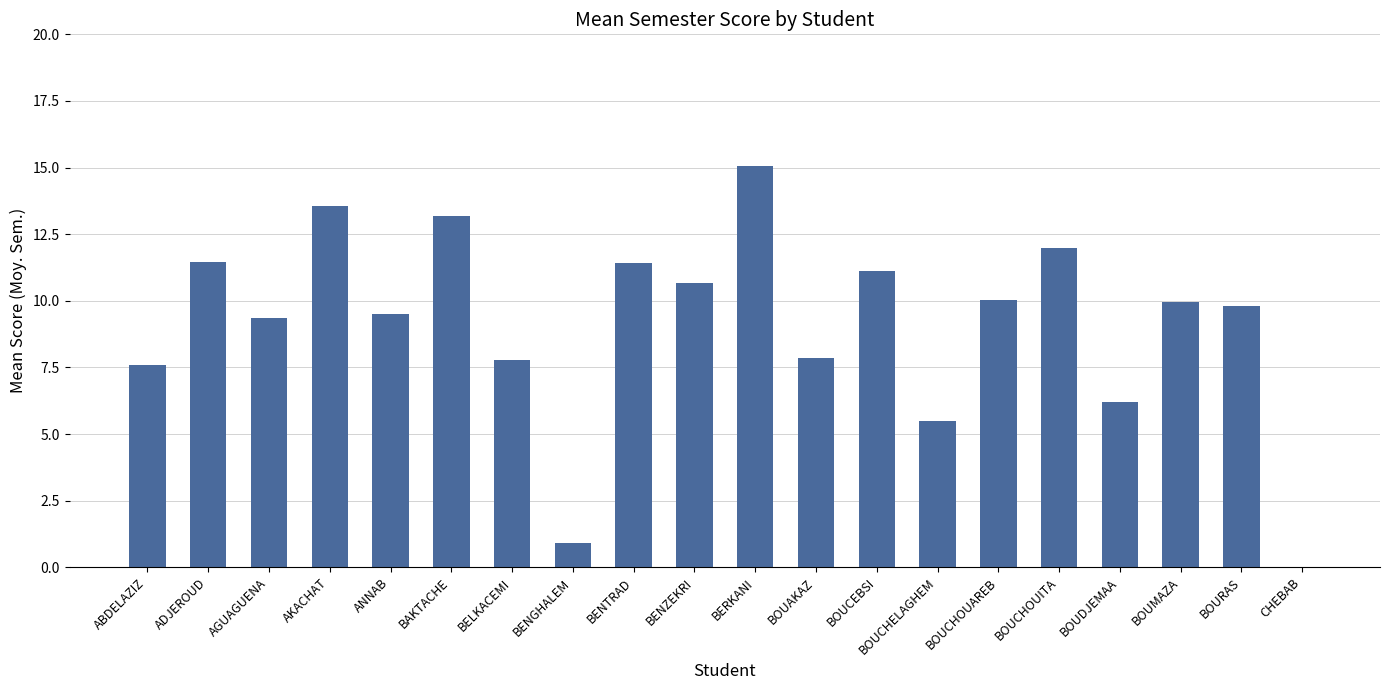

Where does the data first go above 9?

ADJEROUD